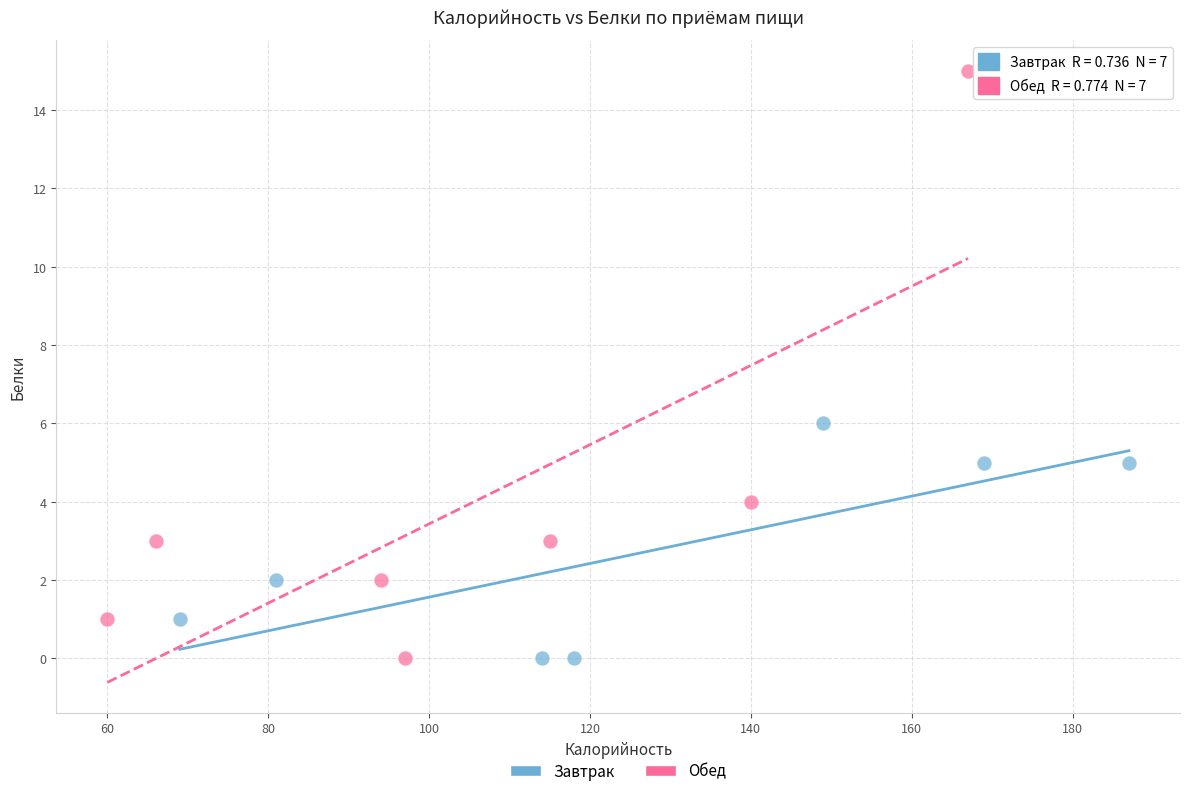

Which series has the widest spread of Y values?

Обед